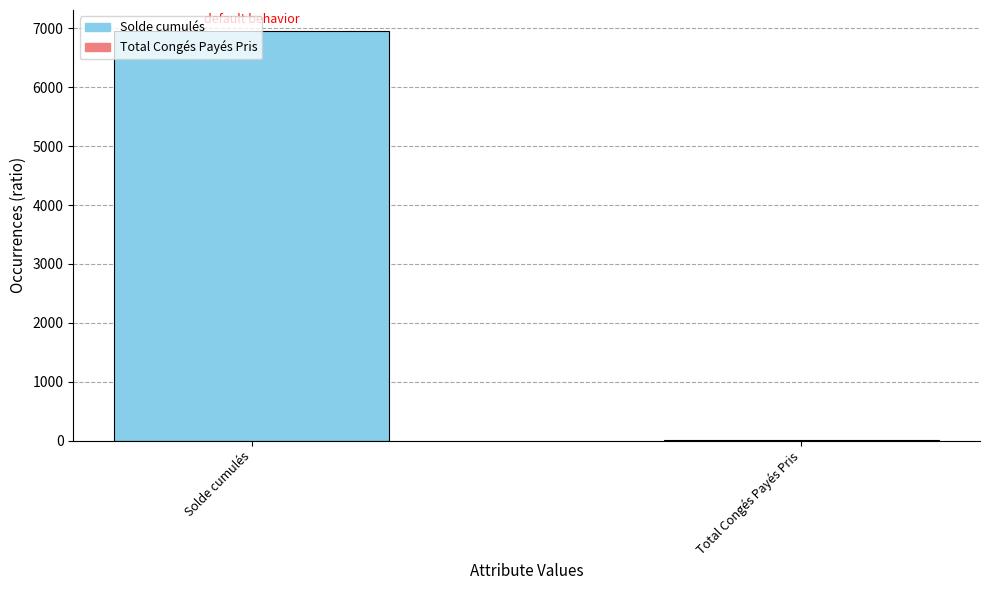

Where is the data nearest to the value 3486?

Total Congés Payés Pris